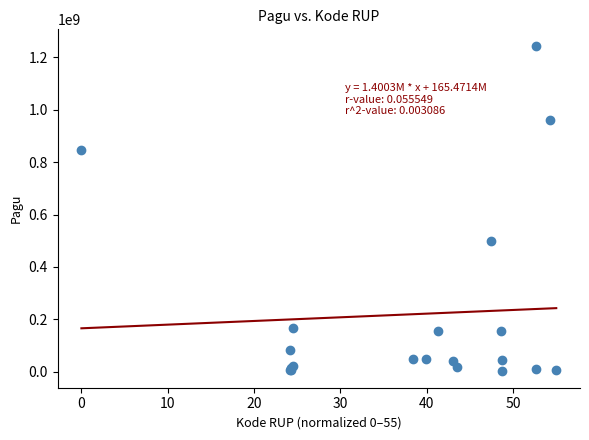

What Y value in the scatter plot is closest to 622840000?

499932000